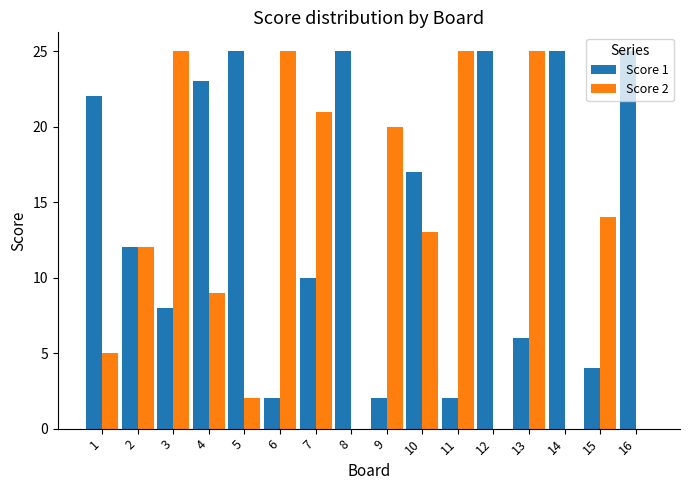

What is the greatest value displayed?

25